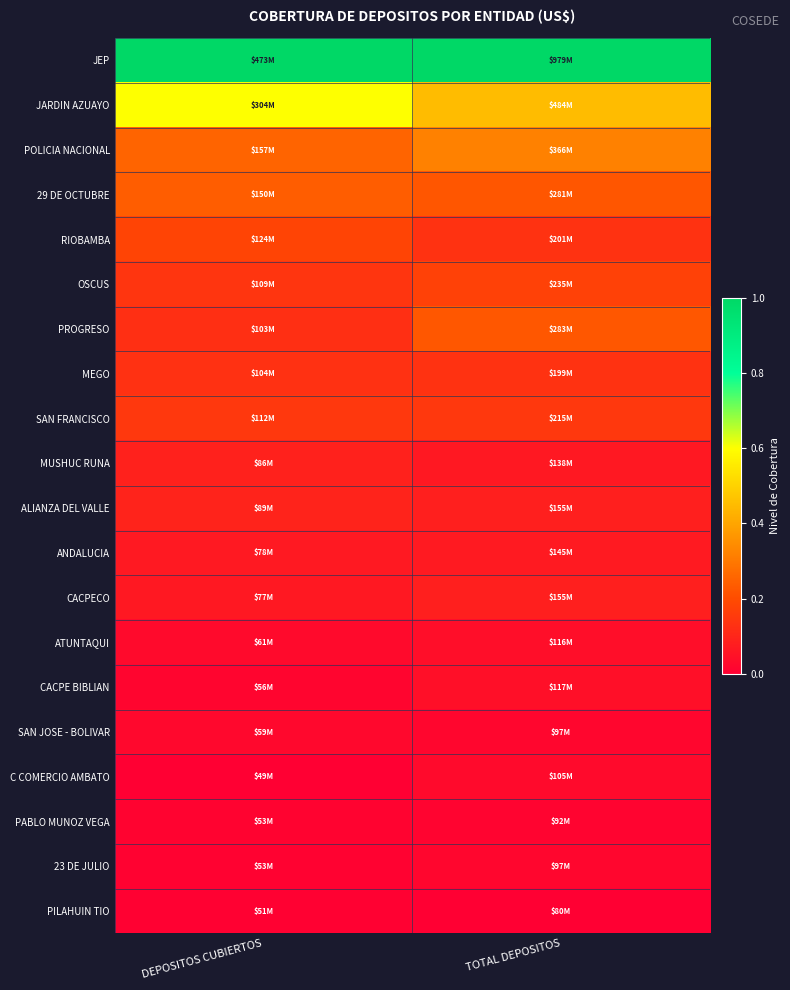

At how many categories does at least one series exceed 0?

2